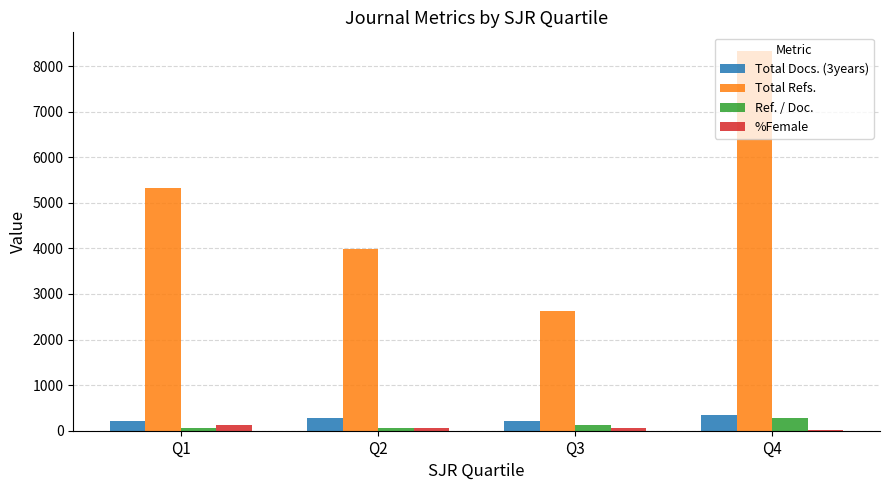

The value of Total Docs. (3years) at Q2 is 271. True or false?

True